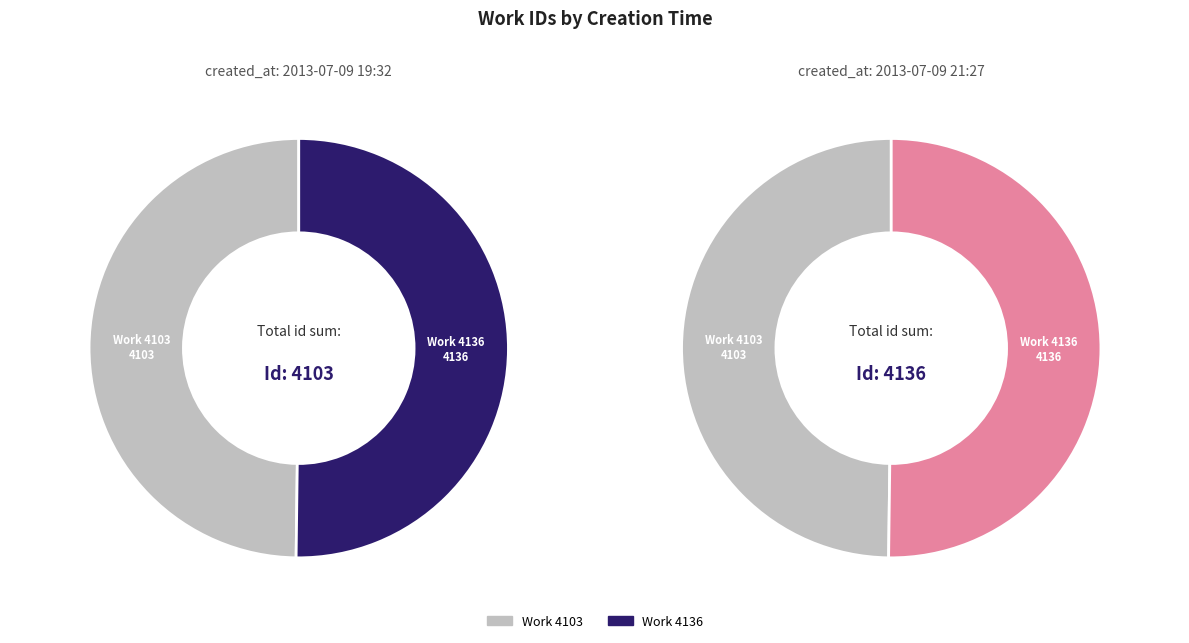

Count the number of slices in the pie.

2